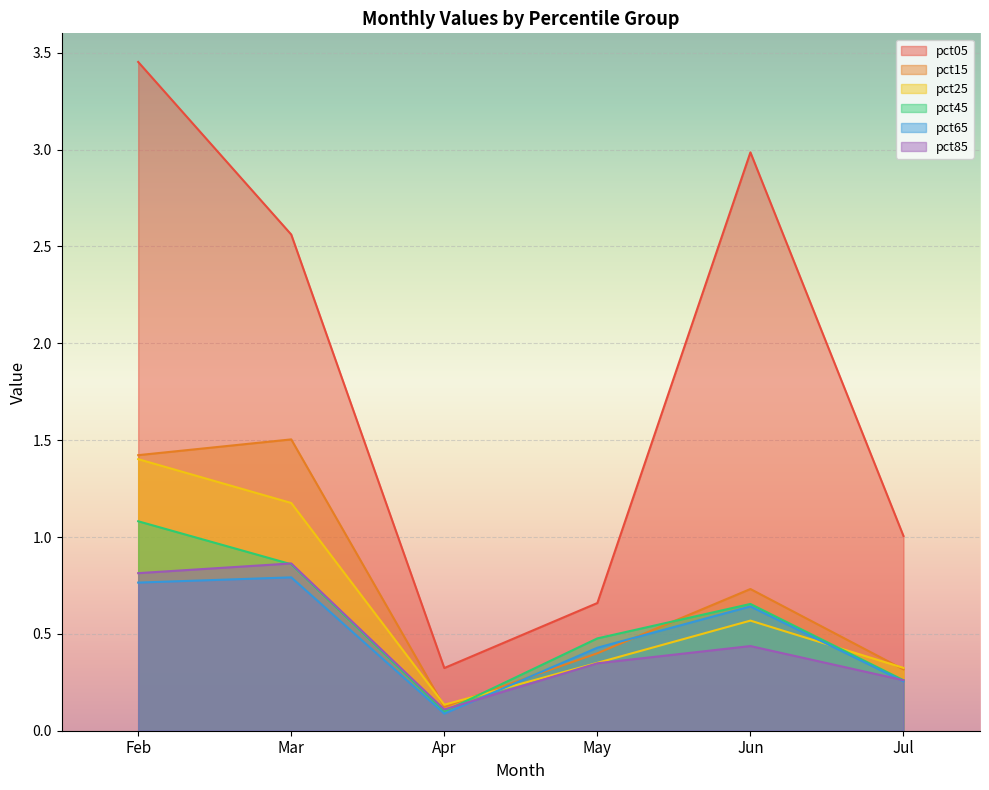

Rank the categories by pct45 value from highest to lowest.

Feb, Mar, Jun, May, Jul, Apr